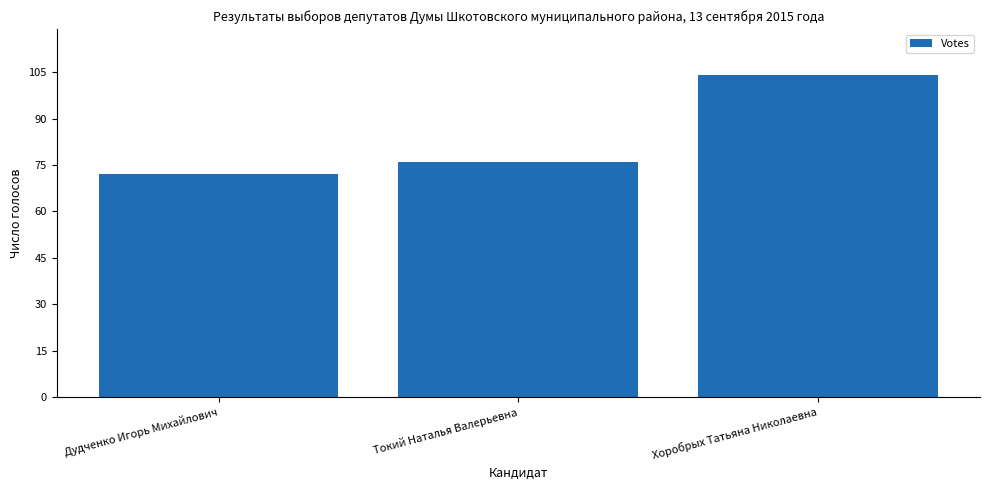

What is the label of the 2nd bar from the left?

Токий Наталья Валерьевна